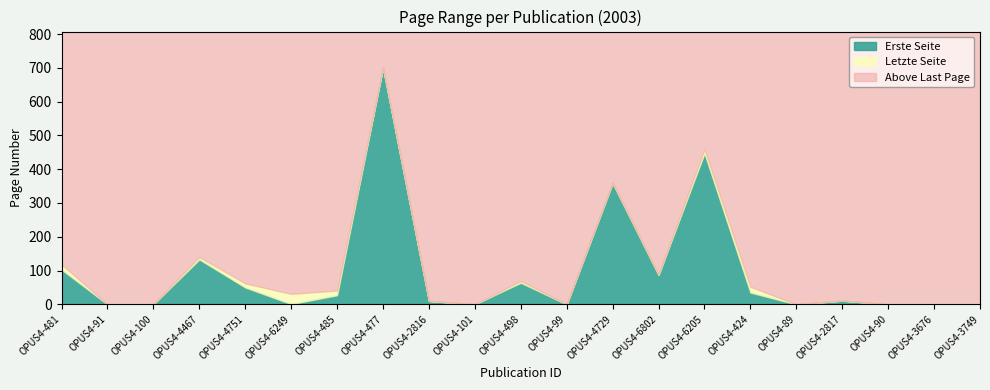

True or false: Letzte Seite and Erste Seite cross at least once.

False